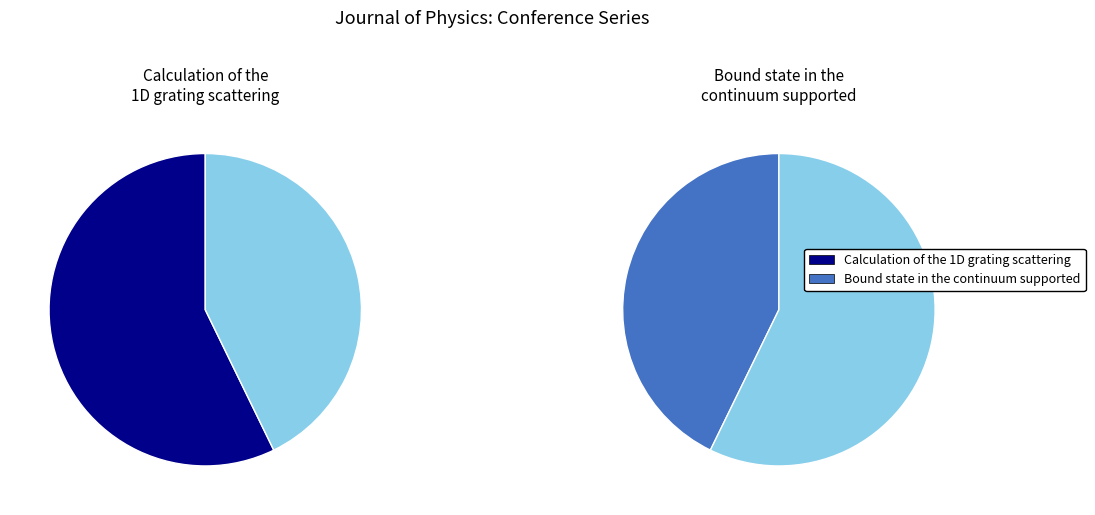

Is there a majority slice in this chart?

Yes